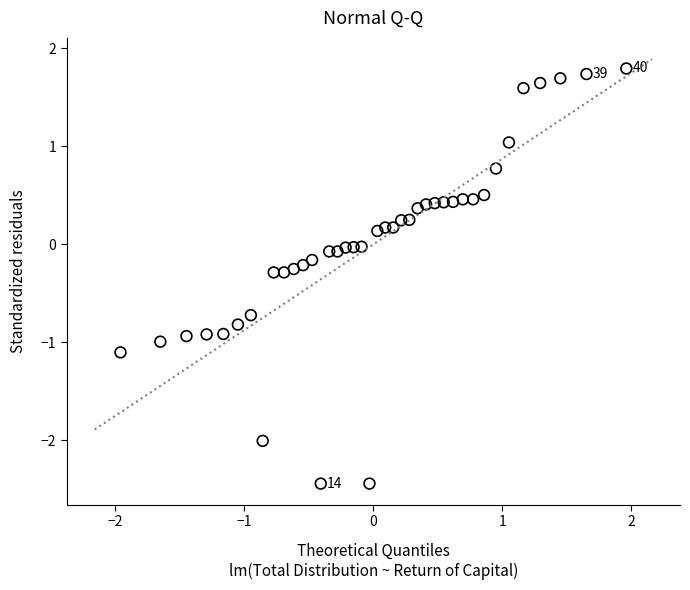

What is the range of X values (max minus min)?

3.9